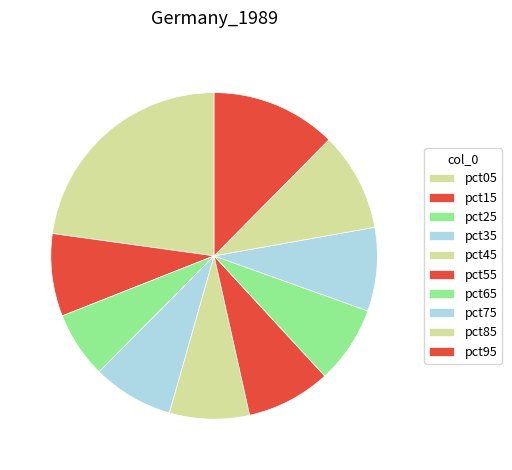

How many segments does this pie chart have?

10